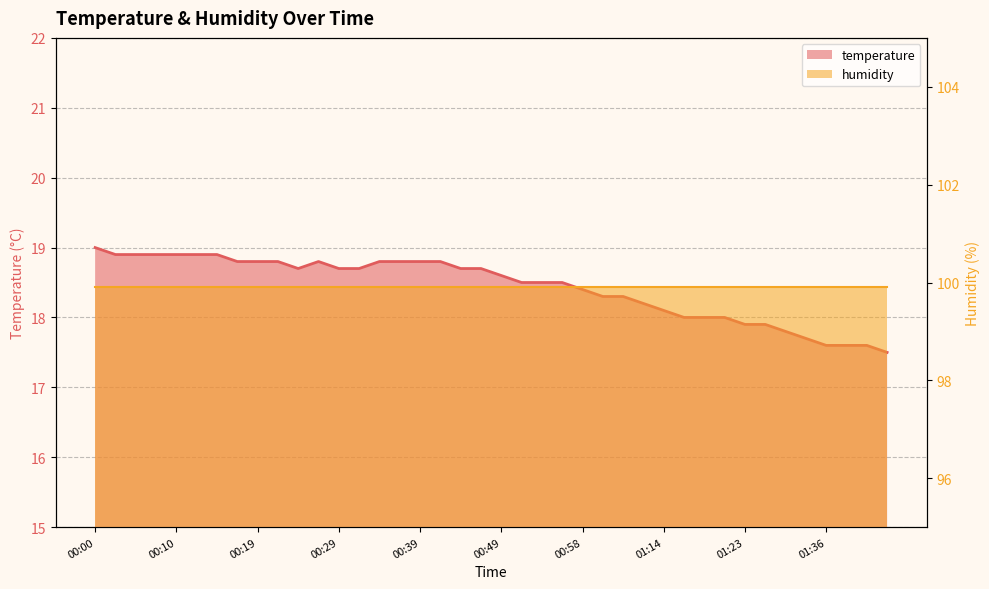

Reading left to right, extract all data points from this chart.

00:00=19.0	00:02=18.9	00:05=18.9	00:07=18.9	00:10=18.9	00:12=18.9	00:15=18.9	00:17=18.8	00:19=18.8	00:22=18.8	00:24=18.7	00:27=18.8	00:29=18.7	00:32=18.7	00:34=18.8	00:36=18.8	00:39=18.8	00:41=18.8	00:44=18.7	00:46=18.7	00:49=18.6	00:51=18.5	00:54=18.5	00:56=18.5	00:58=18.4	01:01=18.3	01:03=18.3	01:11=18.2	01:14=18.1	01:16=18.0	01:19=18.0	01:21=18.0	01:23=17.9	01:26=17.9	01:28=17.8	01:34=17.7	01:36=17.6	01:38=17.6	01:41=17.6	01:43=17.5